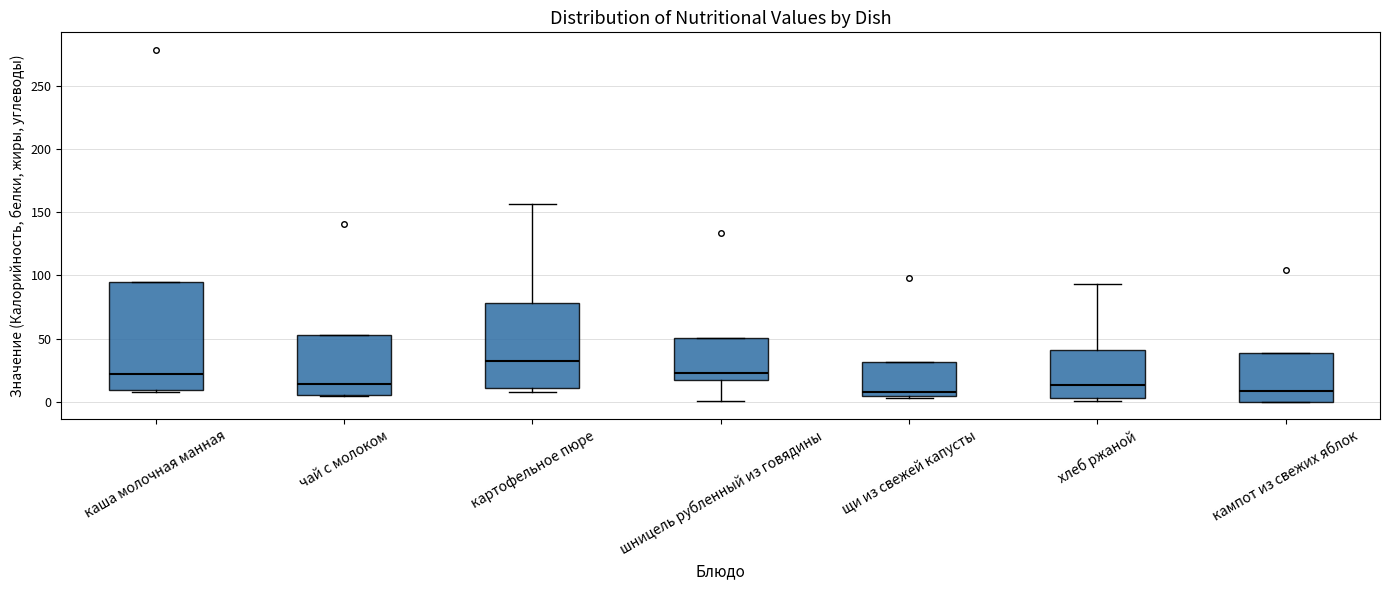

Reading left to right, transcribe this box plot: for each box, give where its median line is, the range the box spans, and where its two whiskers end, as read against the y-axis. The values are not printed on the chart, so give them approximately, as read against the axis.

каша молочная манная: median 20, box 10 to 95, whiskers 10 to 95
чай с молоком: median 15, box 5 to 50, whiskers 5 to 50
картофельное пюре: median 30, box 10 to 80, whiskers 10 (just below the box's lower edge) to 155
шницель рубленный из говядины: median 25, box 15 to 50, whiskers 0 to 50
щи из свежей капусты: median 5 (just above the box's lower edge), box 5 to 30, whiskers 5 (just below the box's lower edge) to 30
хлеб ржаной: median 15, box 5 to 40, whiskers 0 to 95
кампот из свежих яблок: median 10, box 0 to 40, whiskers 0 to 40